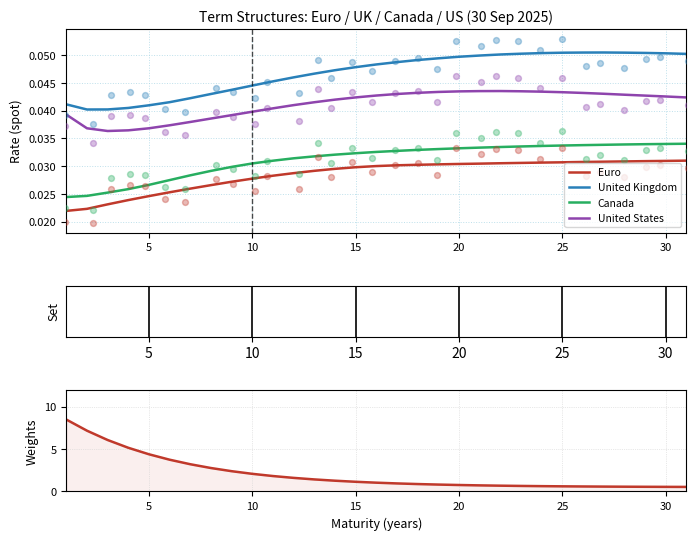

True or false: United Kingdom and Euro cross at least once.

False